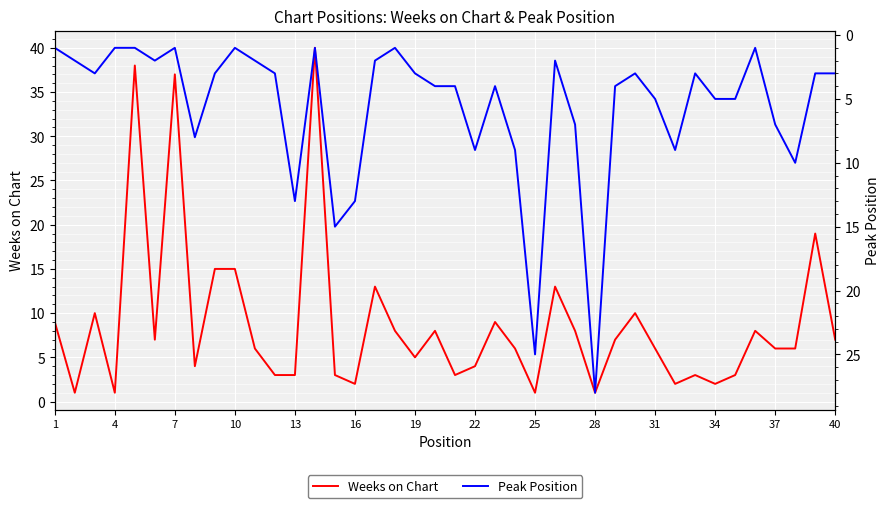

What are all the series names shown in the legend?

Weeks on Chart, Peak Position